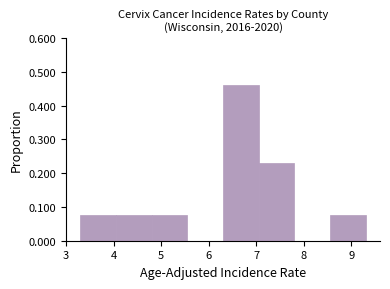

Over which range of the x-axis is the bar tallest?

6.30 to 7.05